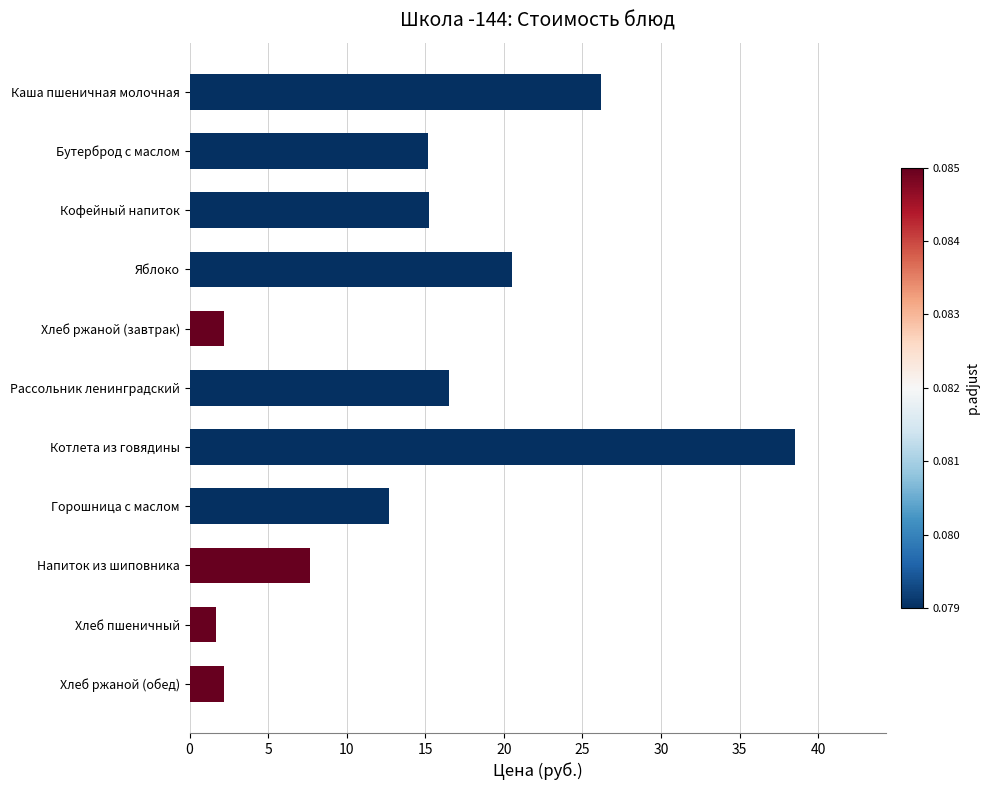

What is the label of the 8th bar from the bottom?

Яблоко